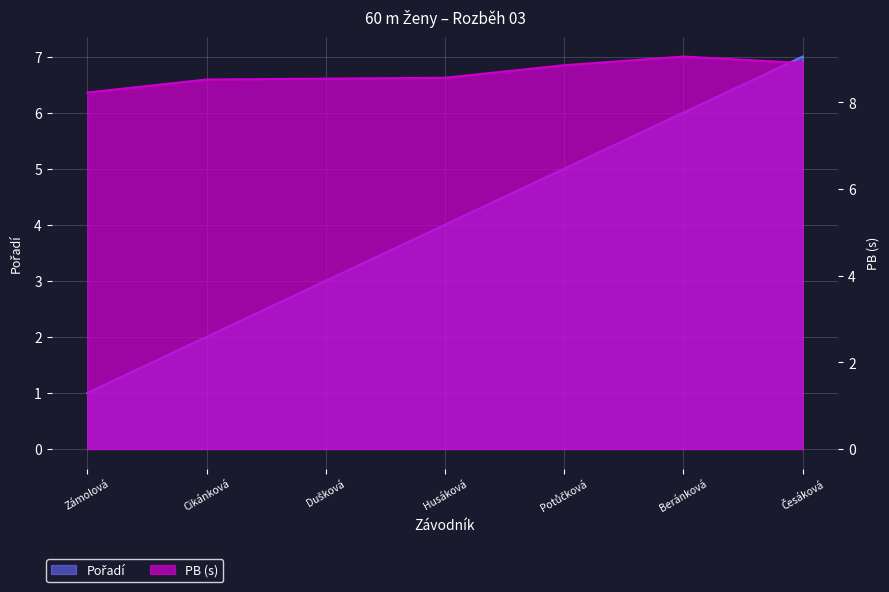

At how many categories does at least one series exceed 5?

7